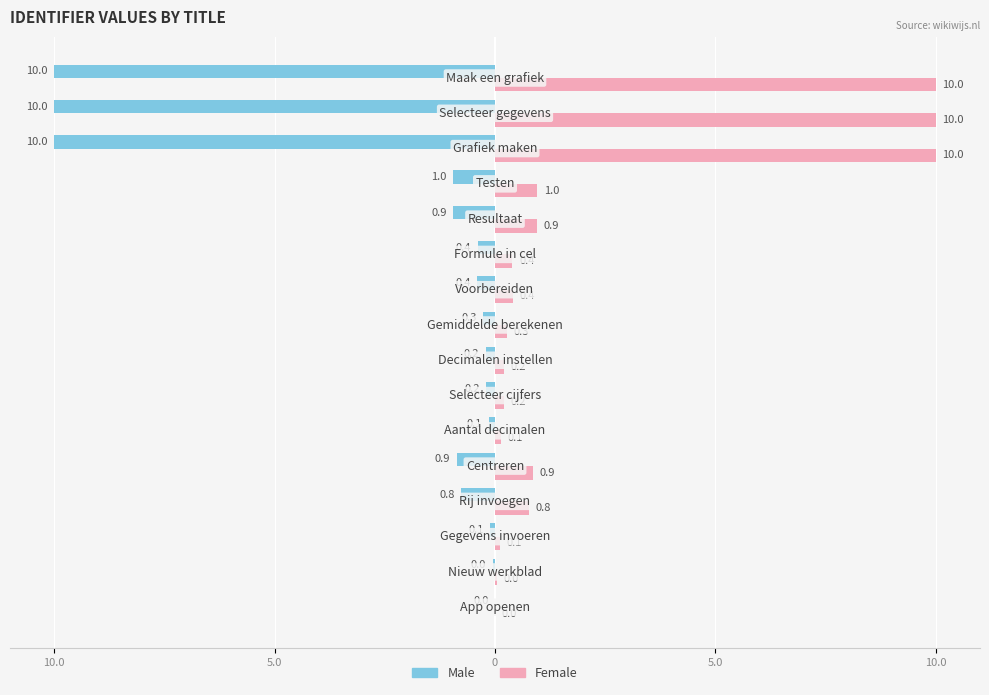

What are all the series names shown in the legend?

Male, Female